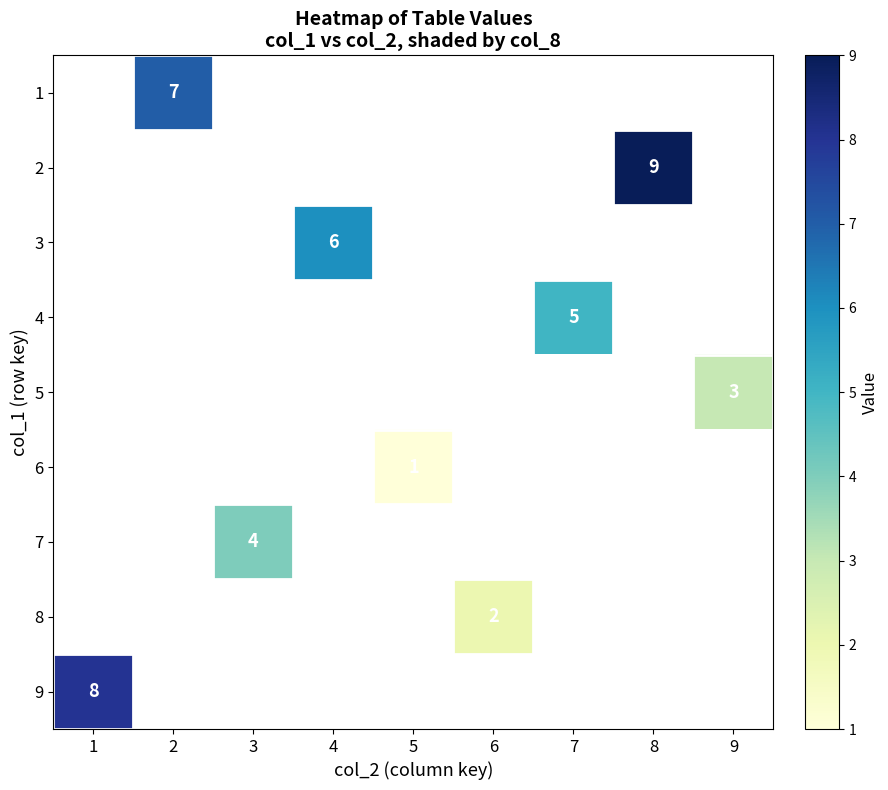

How many positive values does the 3 series have?

1